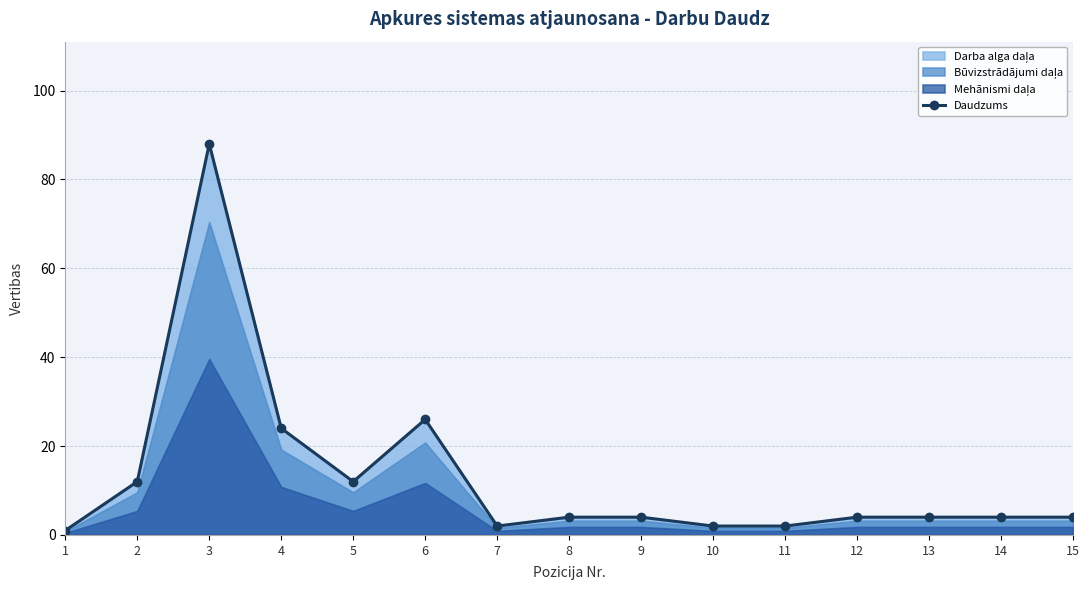

Reading left to right, list all the values displayed in this chart.

1=1	2=12	3=88	4=24	5=12	6=26	7=2	8=4	9=4	10=2	11=2	12=4	13=4	14=4	15=4